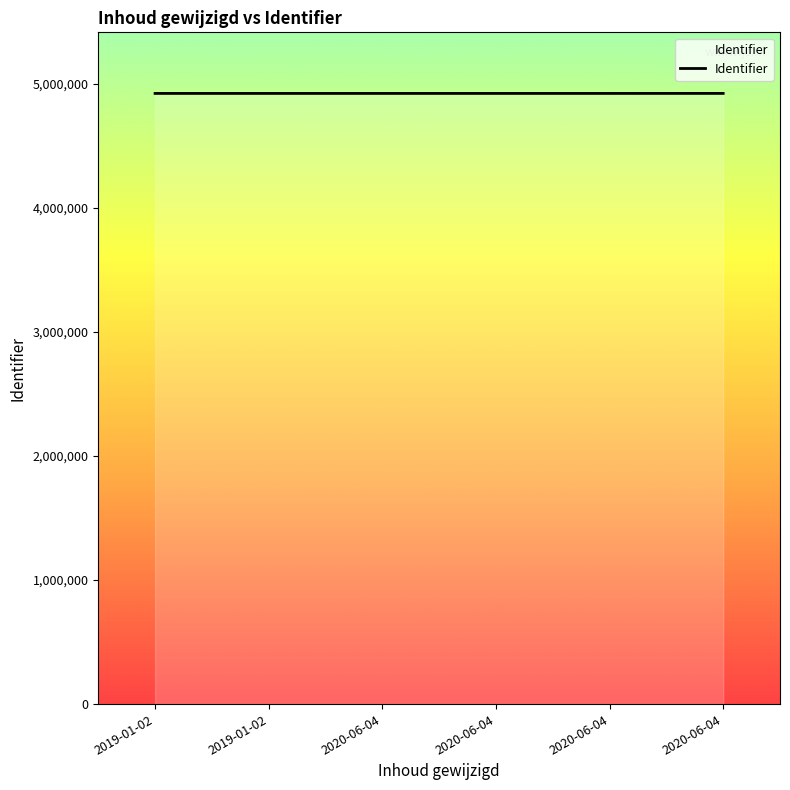

Reading left to right, extract all data points from this chart.

2019-01-02=4921506	2019-01-02=4921507	2020-06-04=4921508	2020-06-04=4921511	2020-06-04=4921513	2020-06-04=4921630